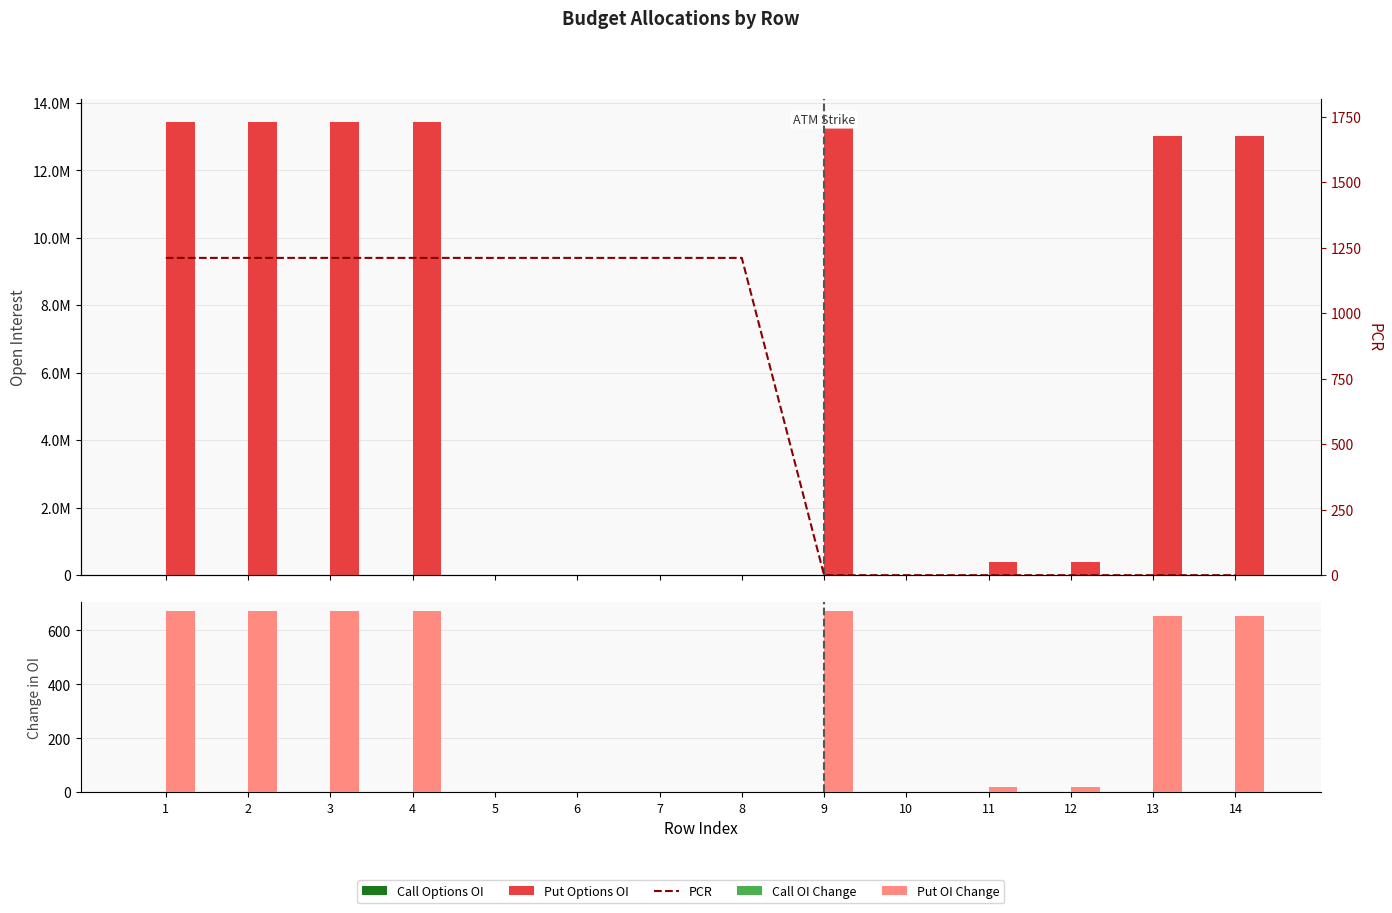

Are the bars horizontal?

No